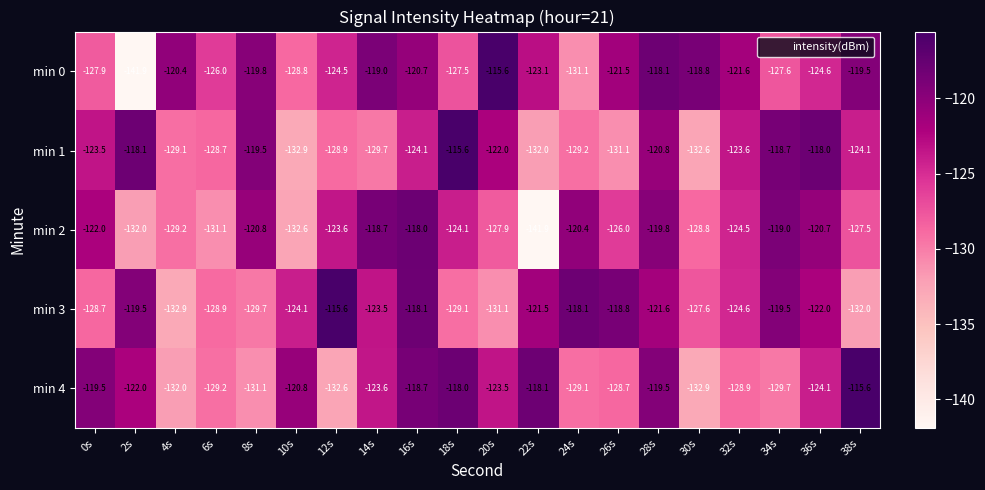

The min 1 series shows -129.1 at 4s. True or false?

True